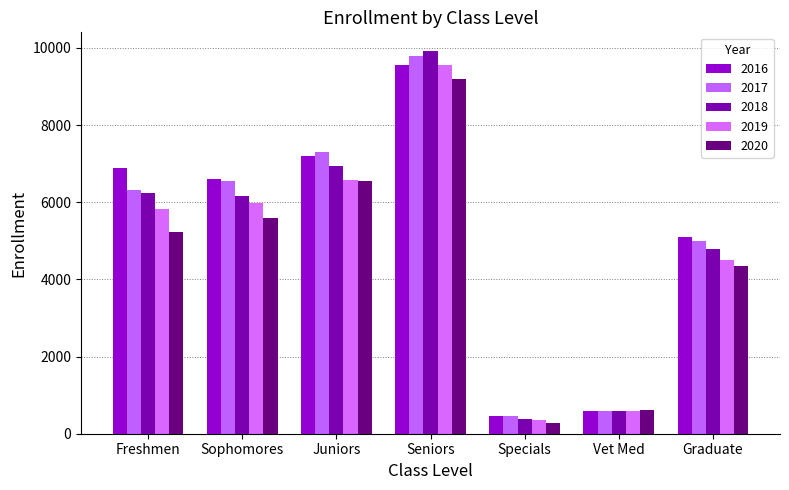

Which series changed the most between Juniors and Graduate?

2017